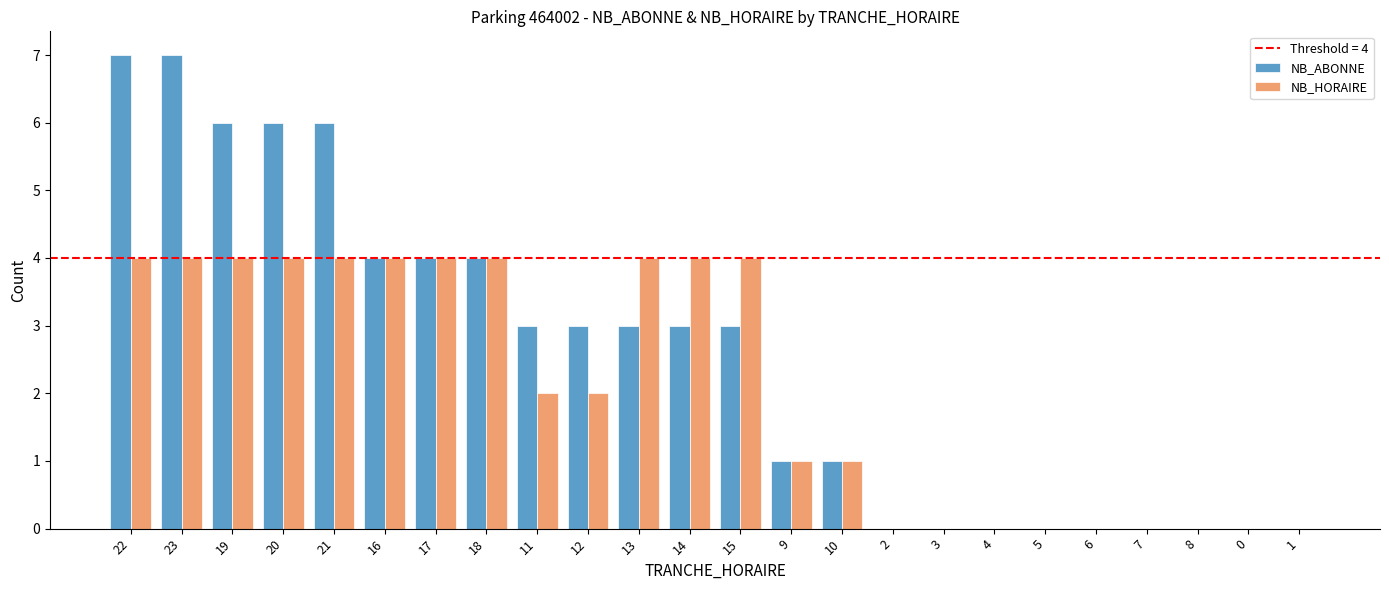

Which series changed the most between 15 and 8?

NB_HORAIRE